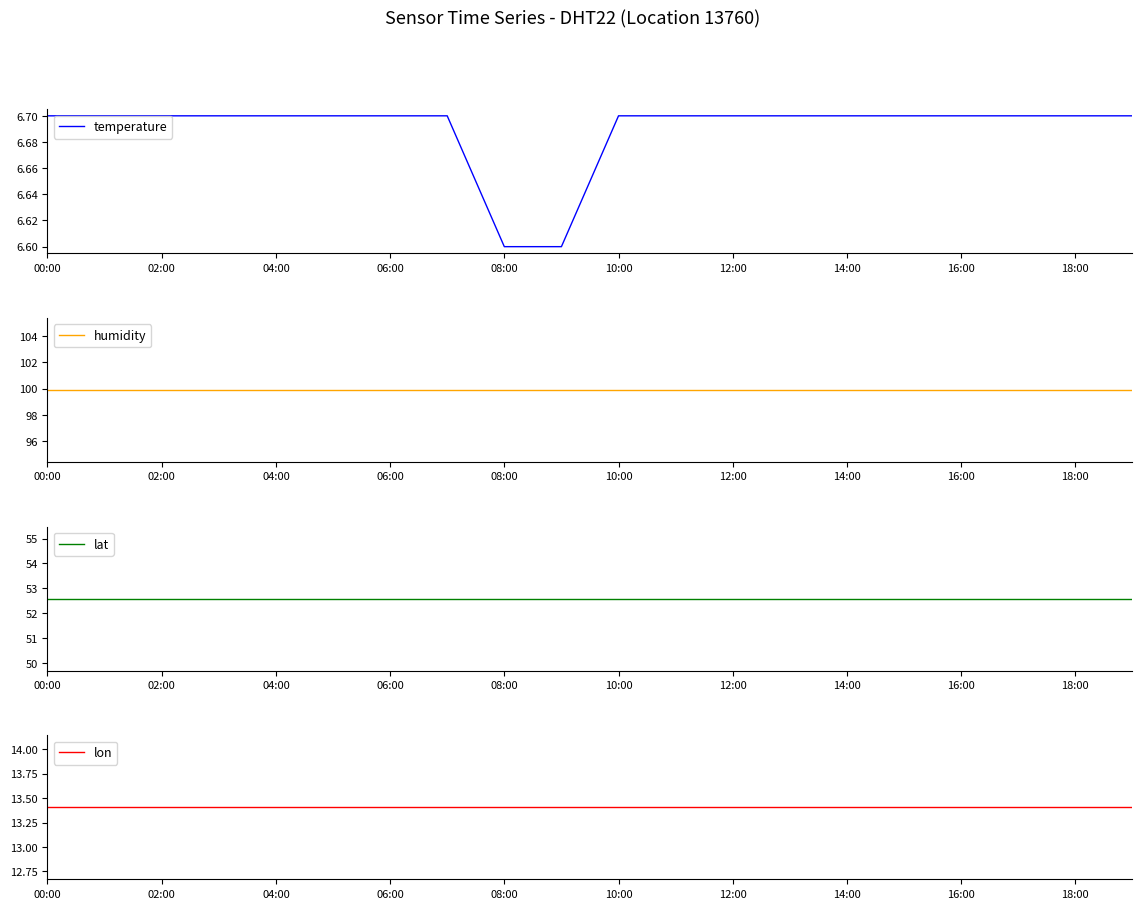

True or false: temperature has more than 0 interior local peaks.

False